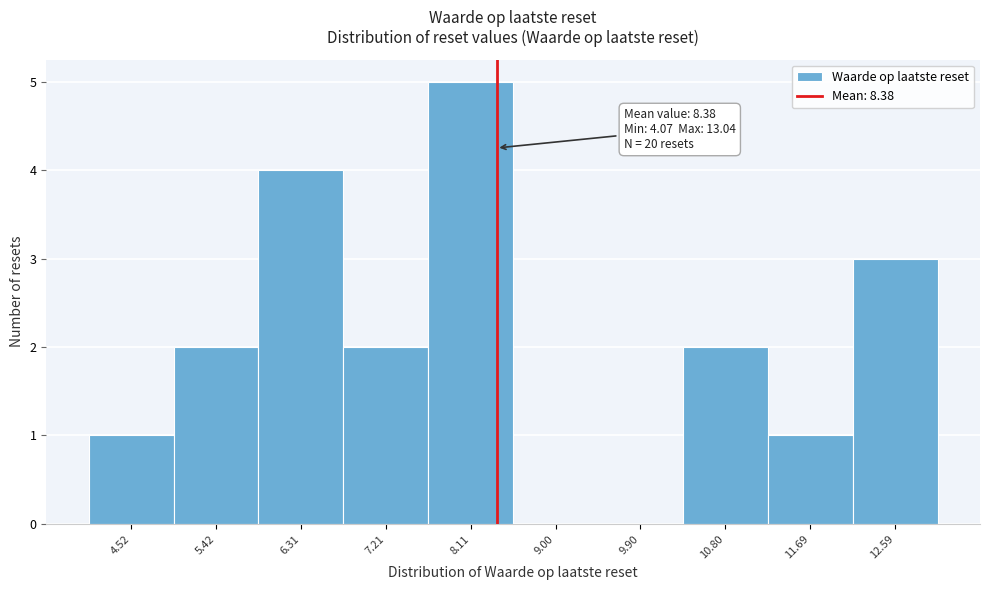

Which range on the x-axis has the tallest bar?

7.7 to 8.6